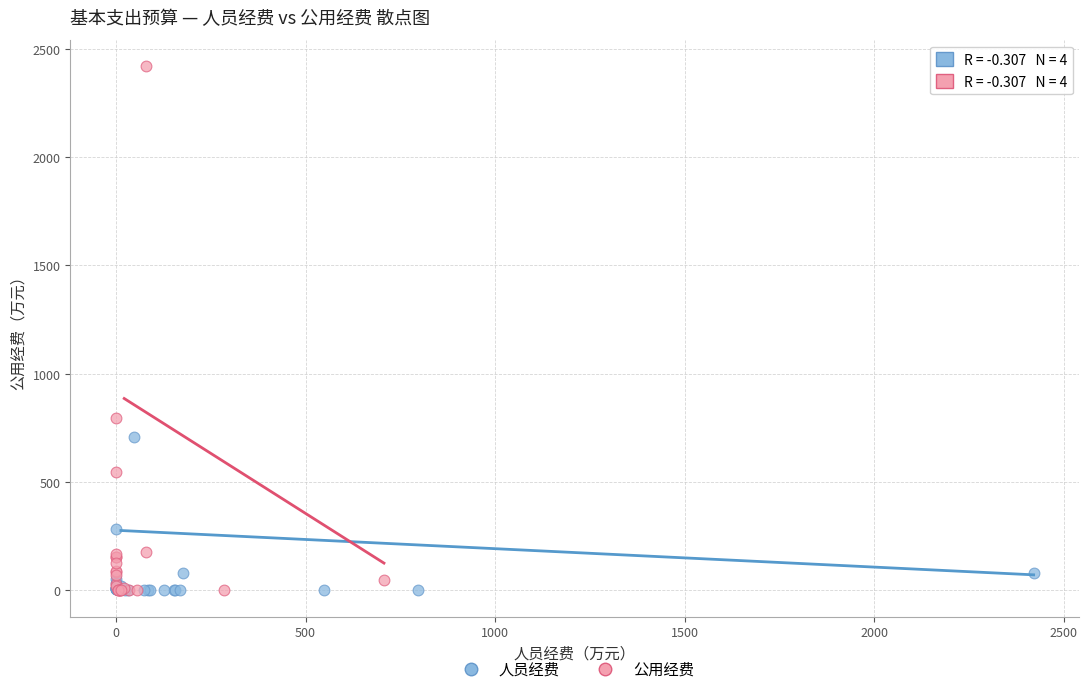

Which series reaches the maximum Y coordinate?

公用经费